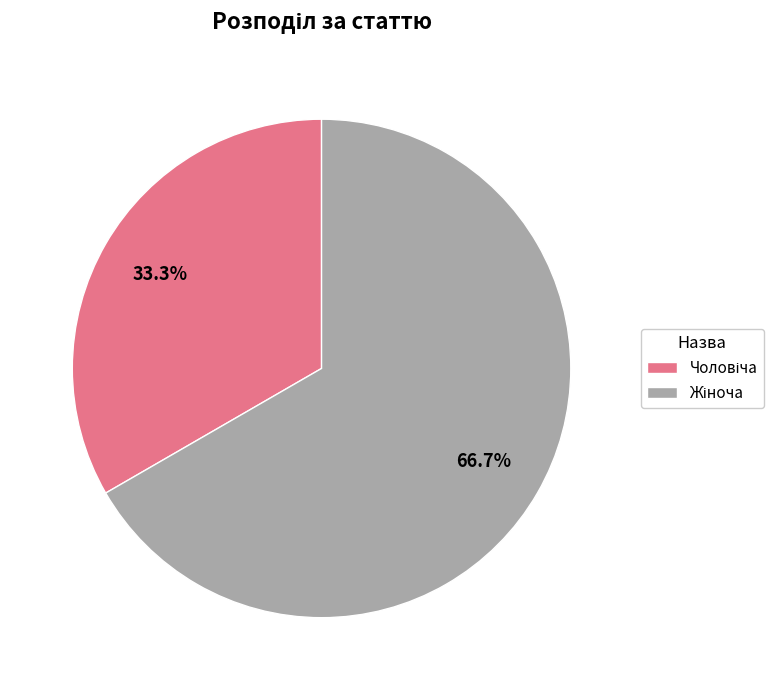

Does any single category account for the majority?

Yes